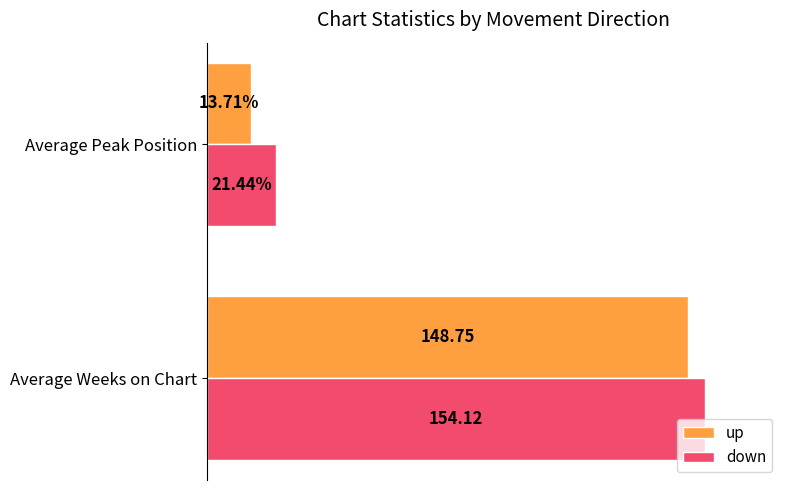

Rank the series by their maximum value, from highest to lowest.

down, up